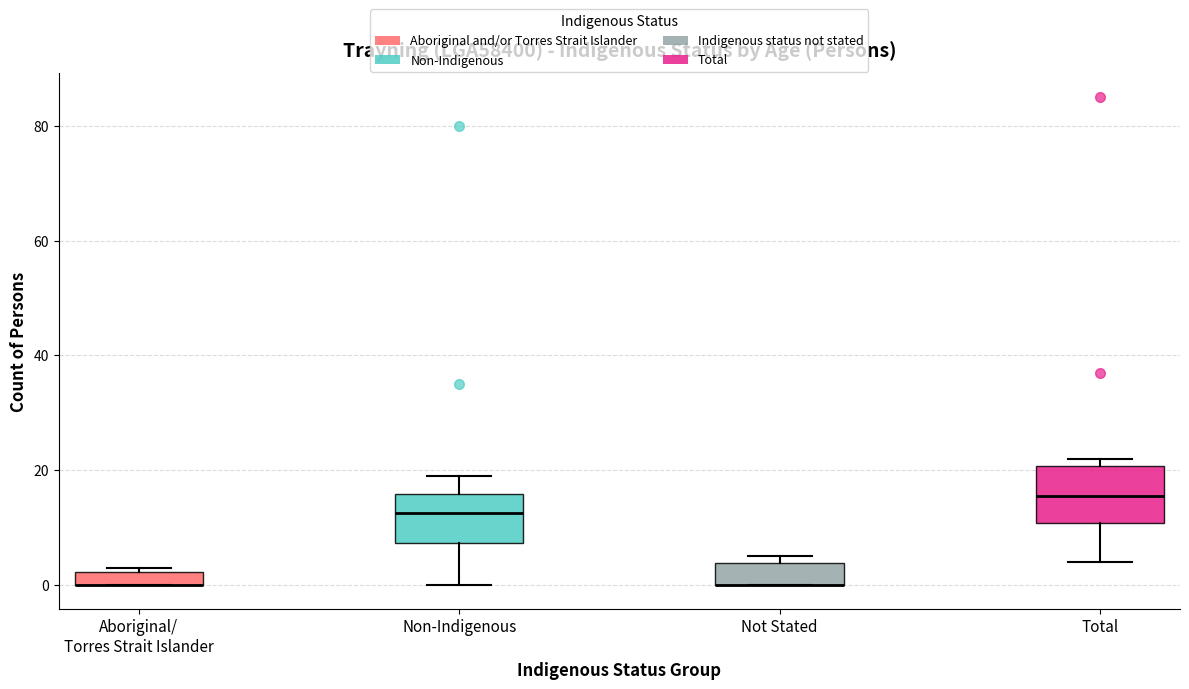

Where is the lower edge of the box for Total on the y-axis? The values are not printed on the chart, so give them approximately, as read against the axis.

10